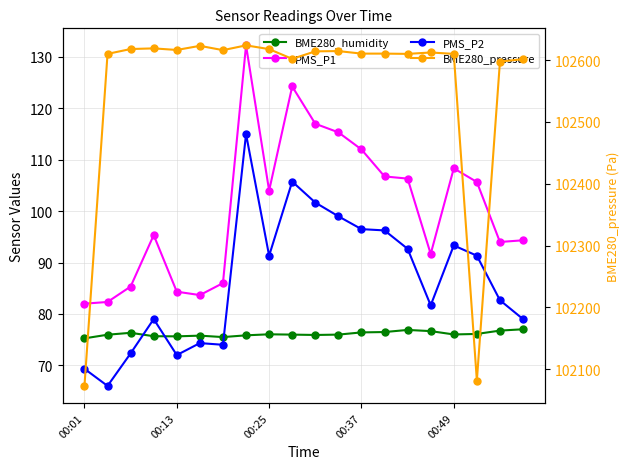

Is this an area chart (filled region under the line)?

No